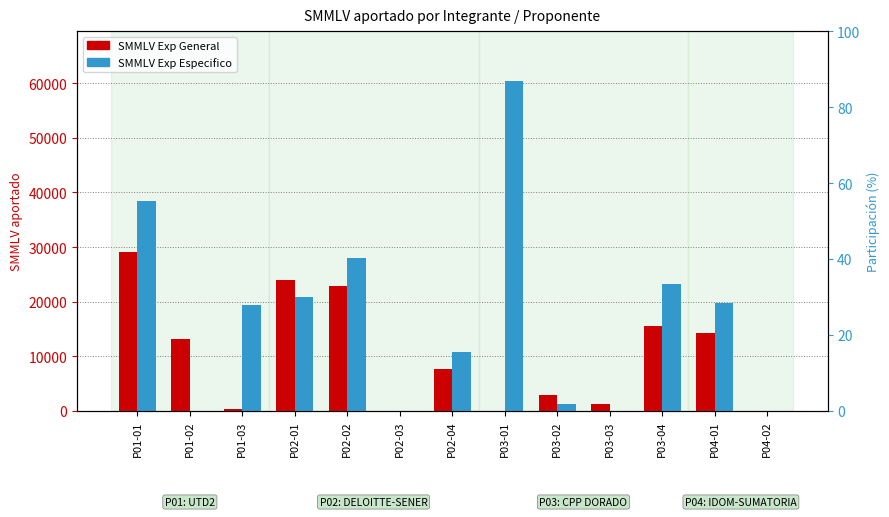

How many positive values does the SMMLV Exp Especifico series have?

9